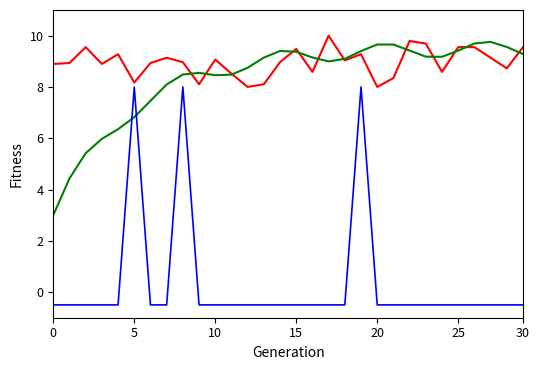

What is the smallest value displayed?

-0.5